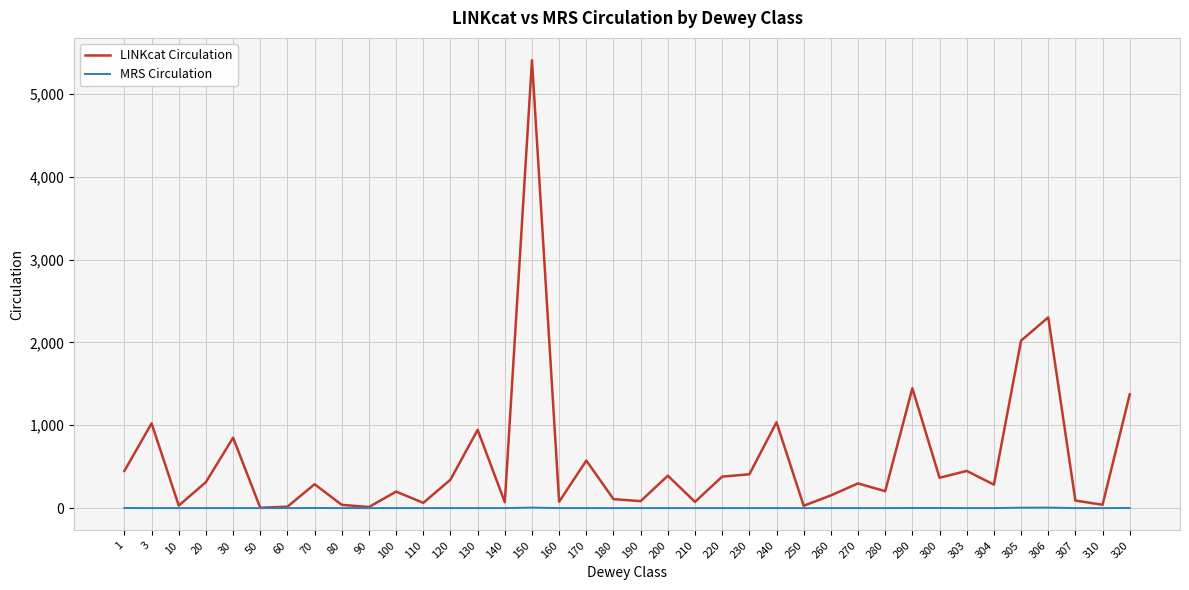

How many lines are shown in the chart?

2